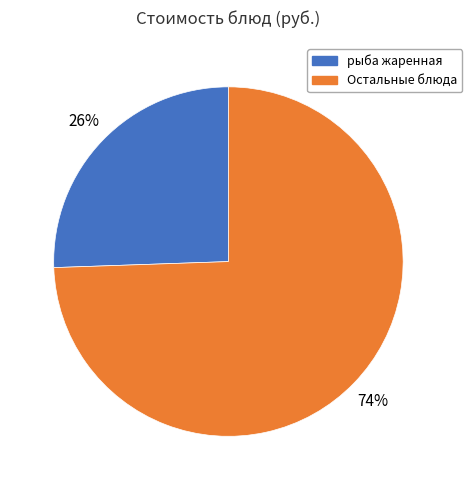

Does any single category account for the majority?

Yes